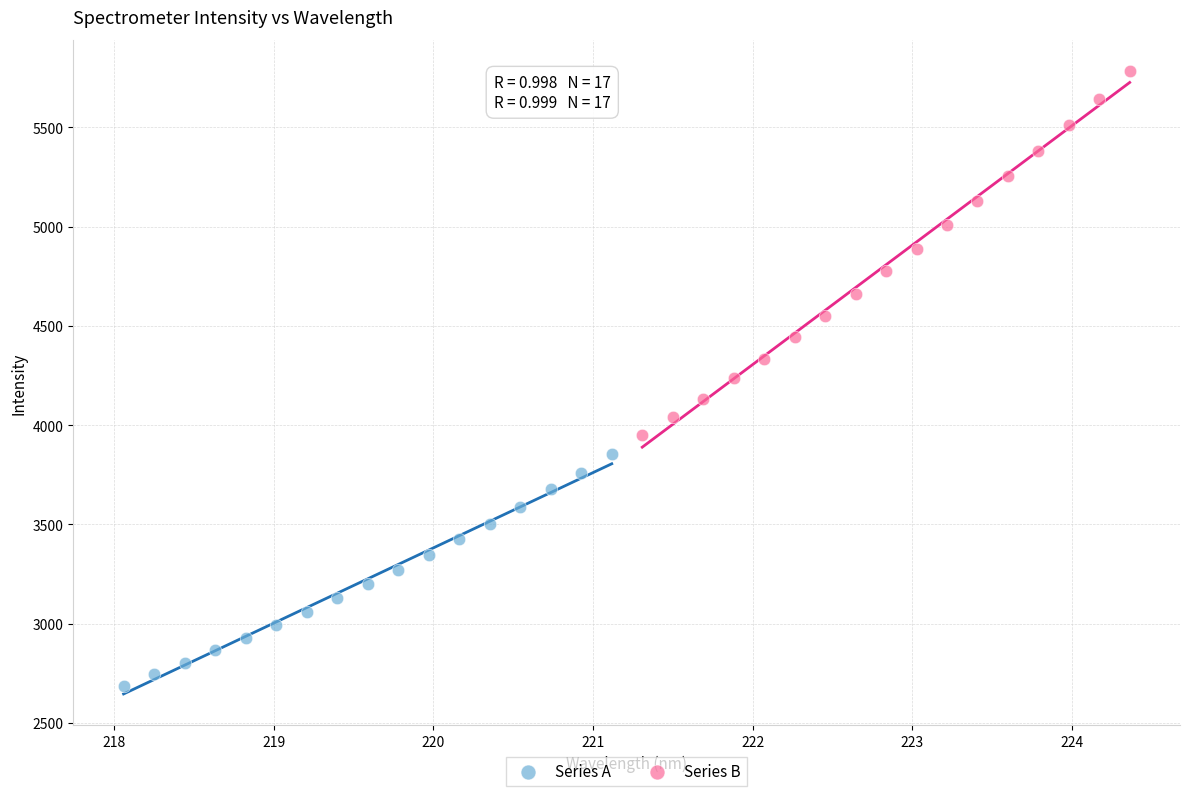

Which series contains the lowest Y value?

Series A